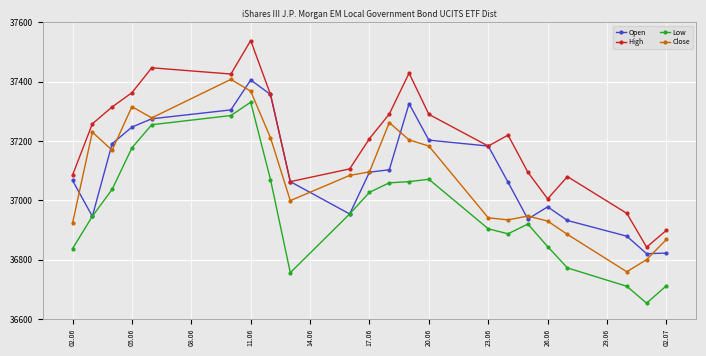

Which series has the largest total across all categories?

High